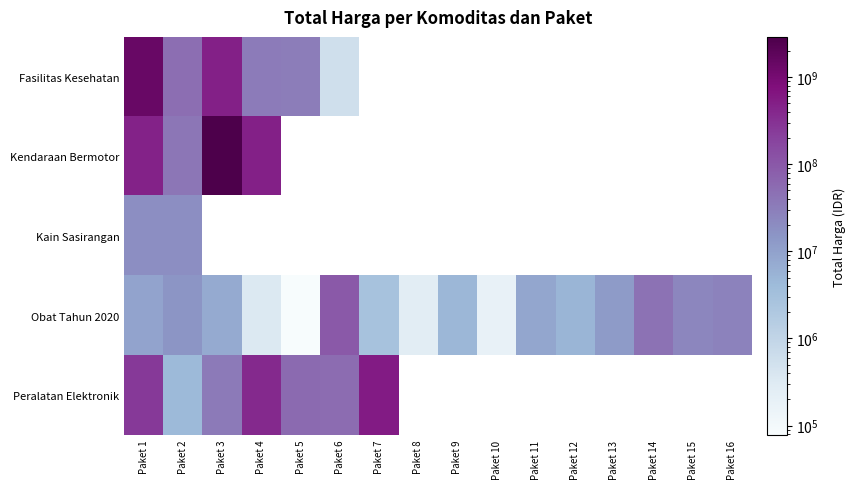

How many categories are shown in the chart?

16